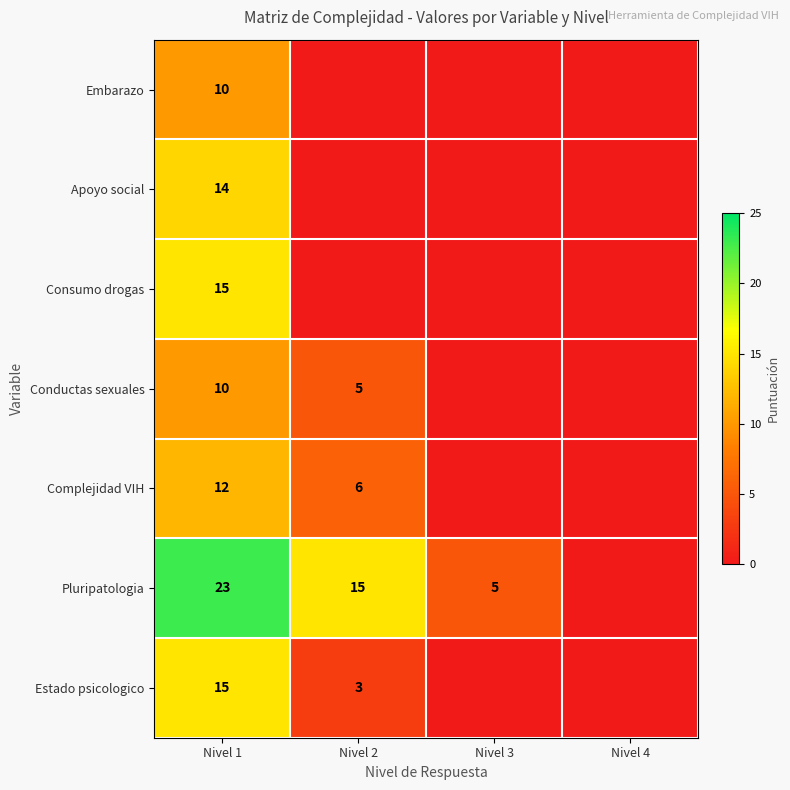

The value of Complejidad VIH at Nivel 2 is 6. True or false?

True